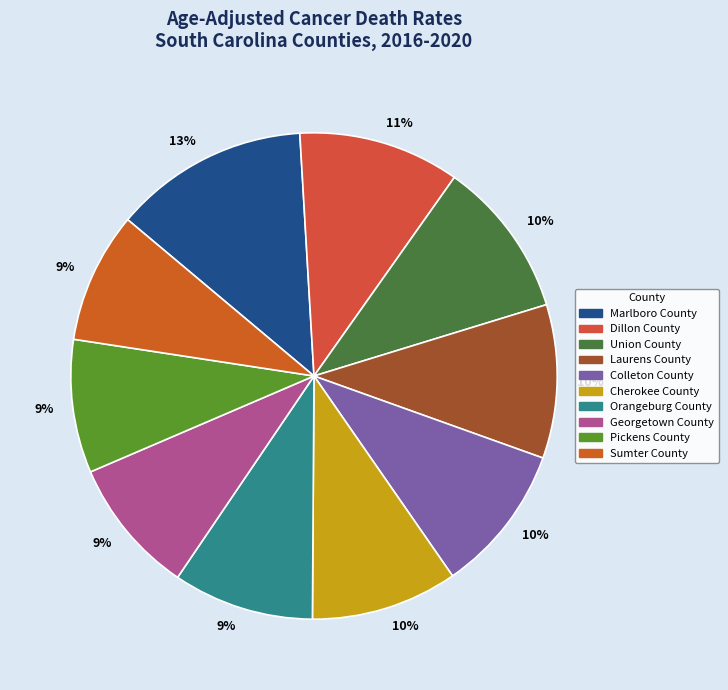

To the nearest percent, what portion does Colleton County represent?

10%